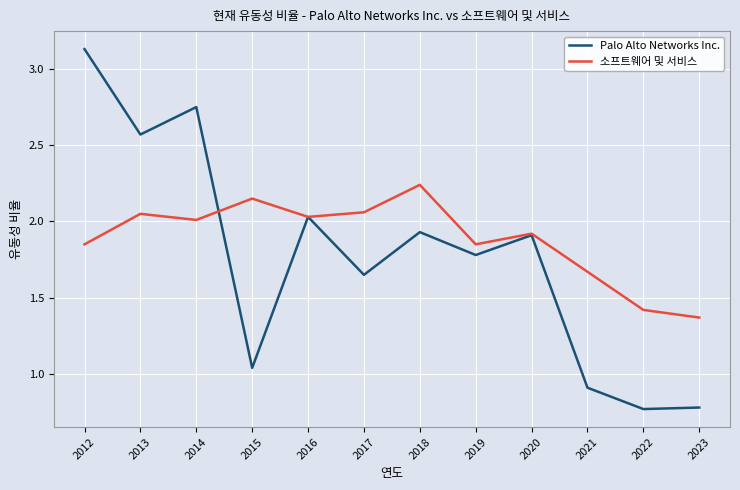

Where is 소프트웨어 및 서비스 nearest to the value 1?

2023